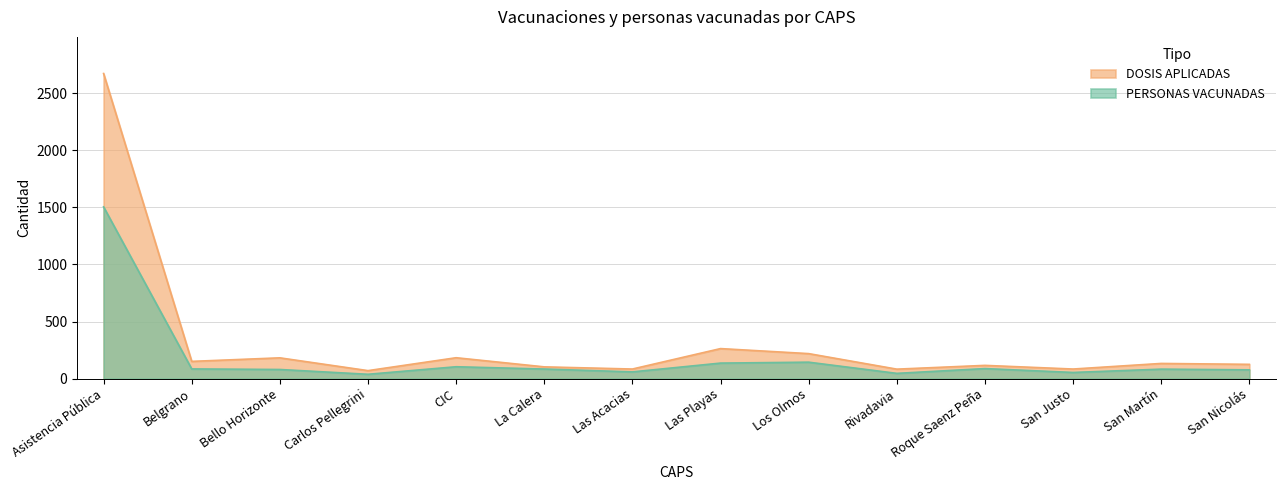

True or false: DOSIS APLICADAS and PERSONAS VACUNADAS intersect in this chart.

False